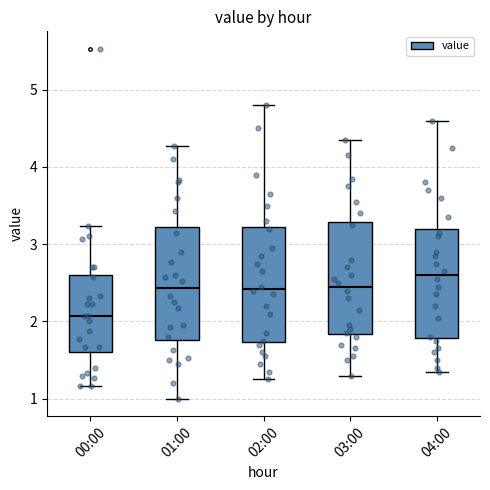

Reading left to right, read every box against the y-axis: the position of its median line, the range the box covers, and the ends of its whiskers. The values are not printed on the chart, so give them approximately, as read against the axis.

00:00: median 2.1, box 1.6 to 2.6, whiskers 1.2 to 3.2
01:00: median 2.4, box 1.8 to 3.2, whiskers 1.0 to 4.3
02:00: median 2.4, box 1.7 to 3.2, whiskers 1.3 to 4.8
03:00: median 2.5, box 1.8 to 3.3, whiskers 1.3 to 4.4
04:00: median 2.6, box 1.8 to 3.2, whiskers 1.4 to 4.6